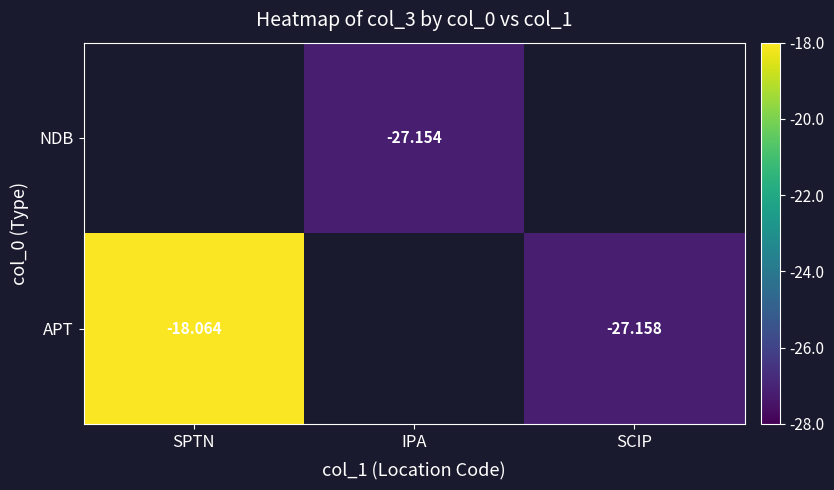

At which category does the chart reach its minimum across all series?

SCIP